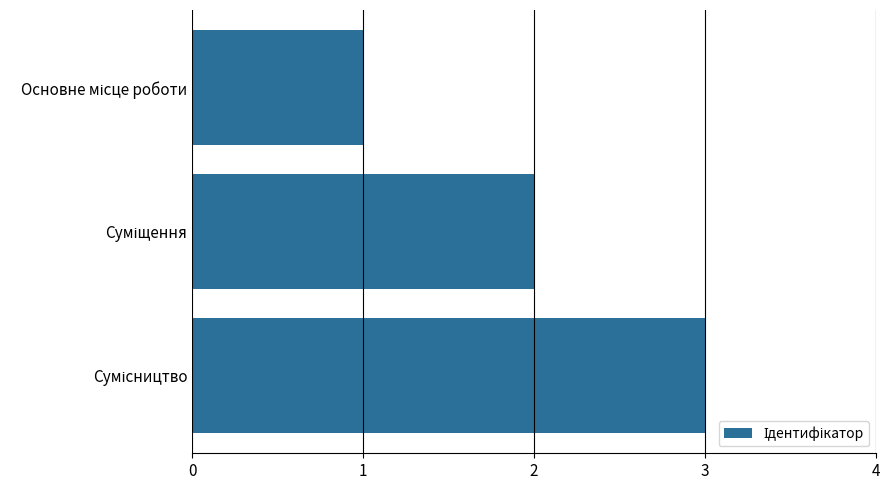

What is the sum of all values?

6